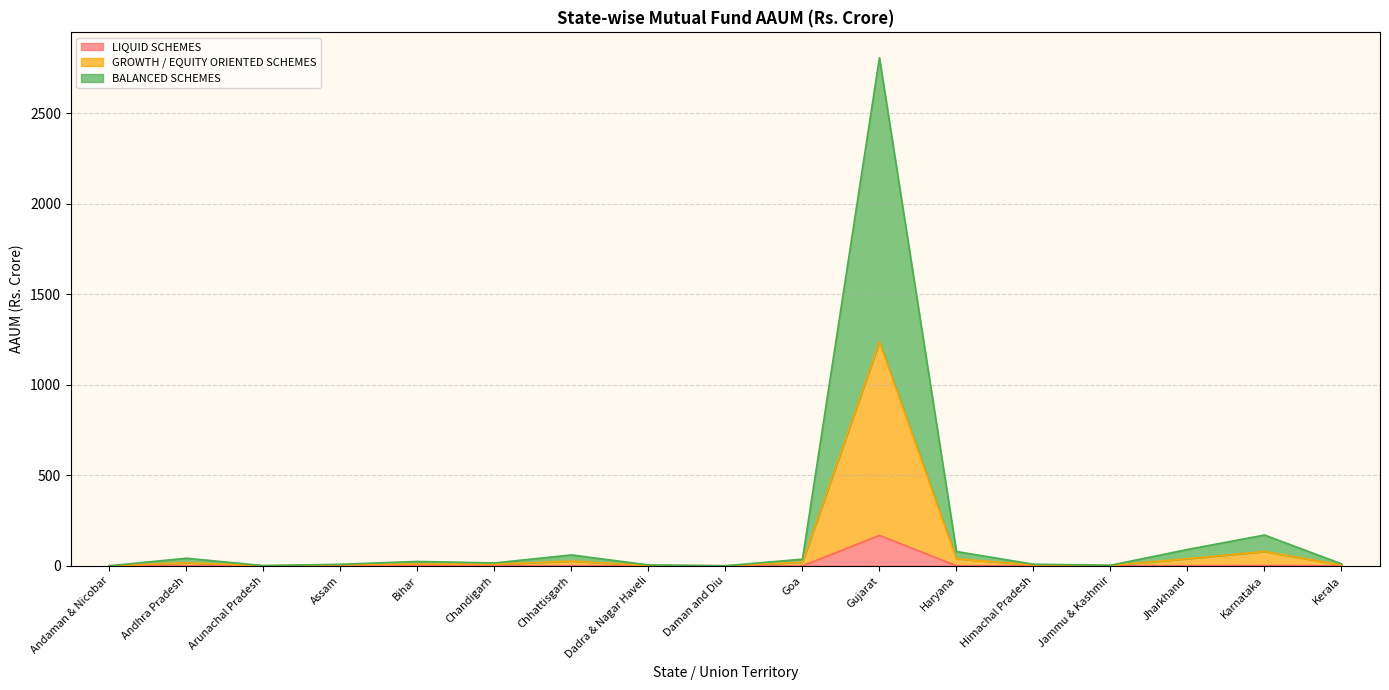

How many values in LIQUID SCHEMES are above zero?

12